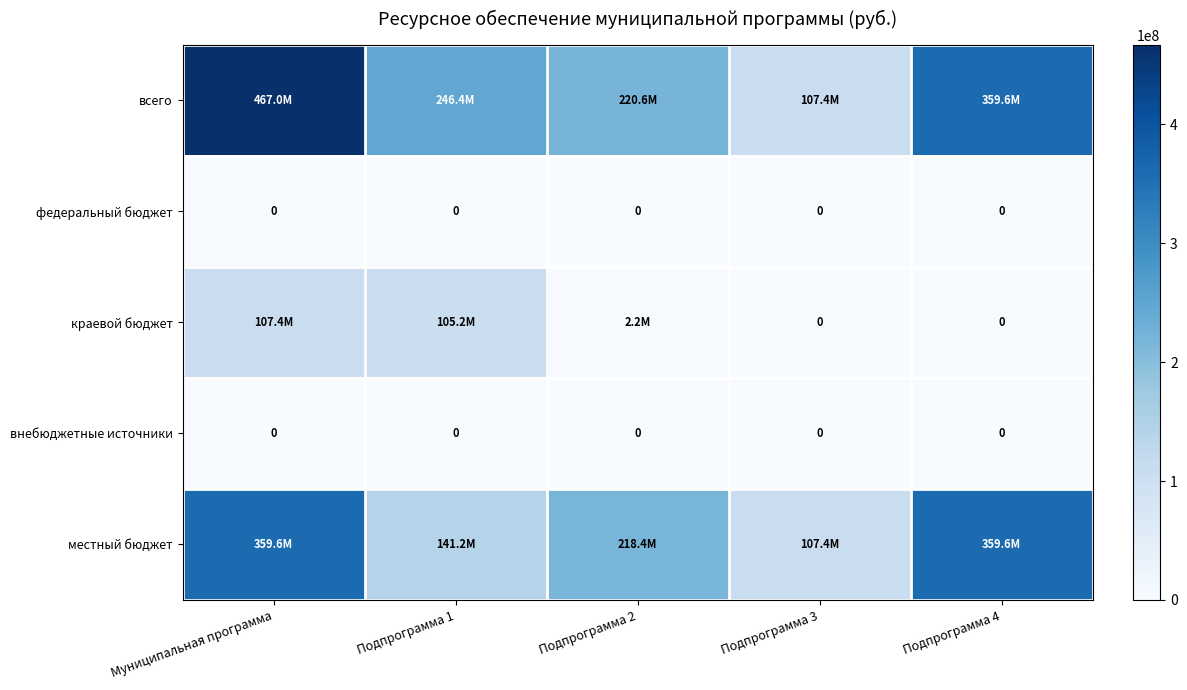

Rank the series at Подпрограмма 1 from lowest to highest value.

федеральный бюджет, внебюджетные источники, краевой бюджет, местный бюджет, всего